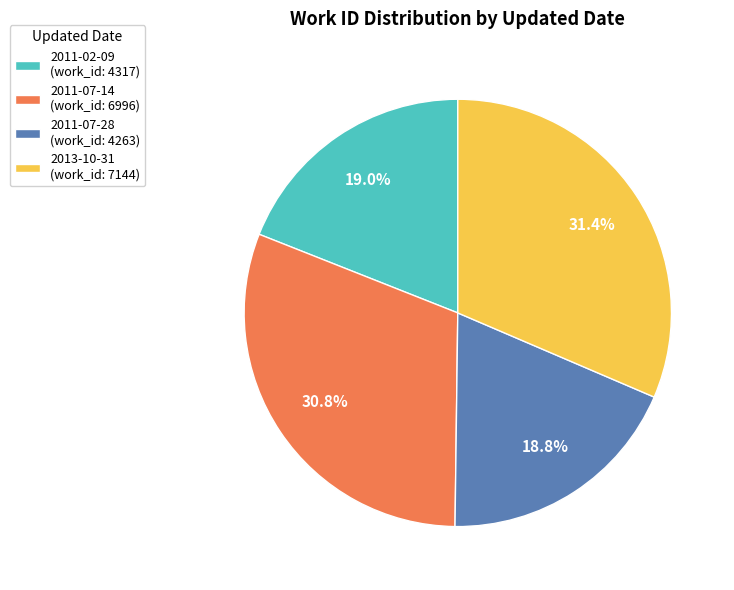

Does any single category account for the majority?

No